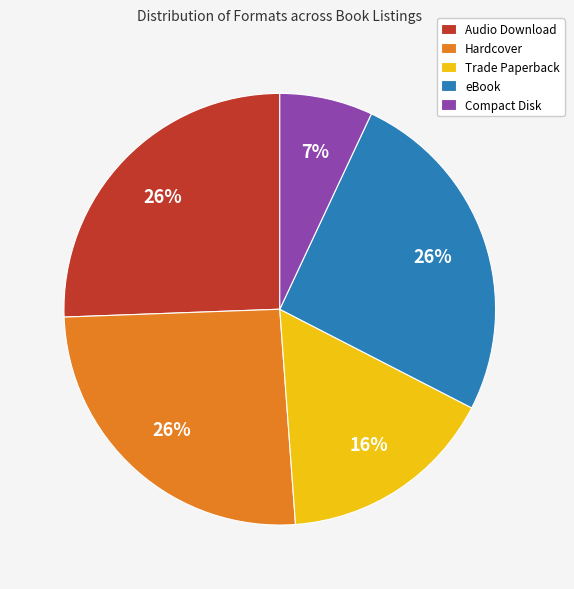

What is the smallest slice in the pie chart?

Compact Disk